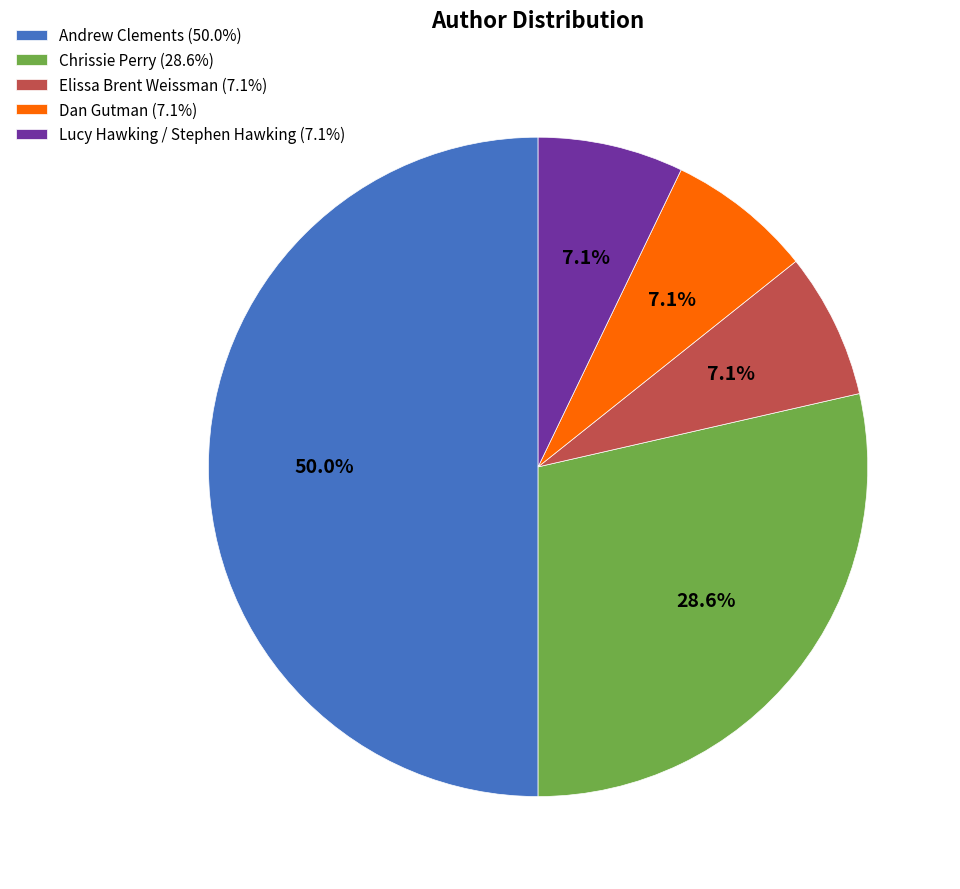

Do Andrew Clements and Dan Gutman together represent more than half of the pie?

Yes